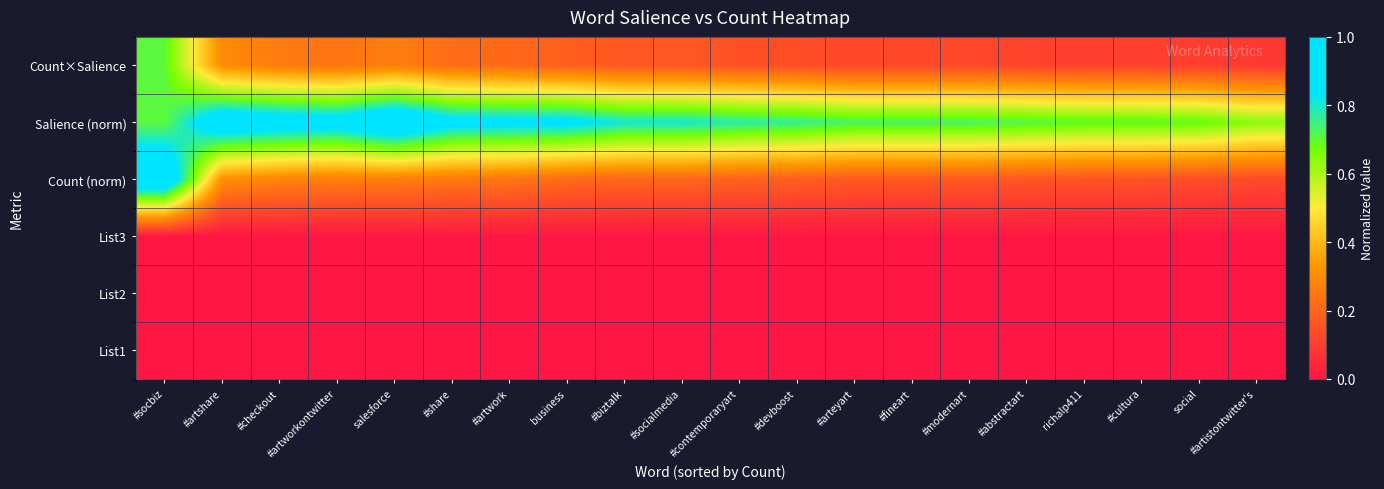

What is the total value across all series at #abstractart?

1.0